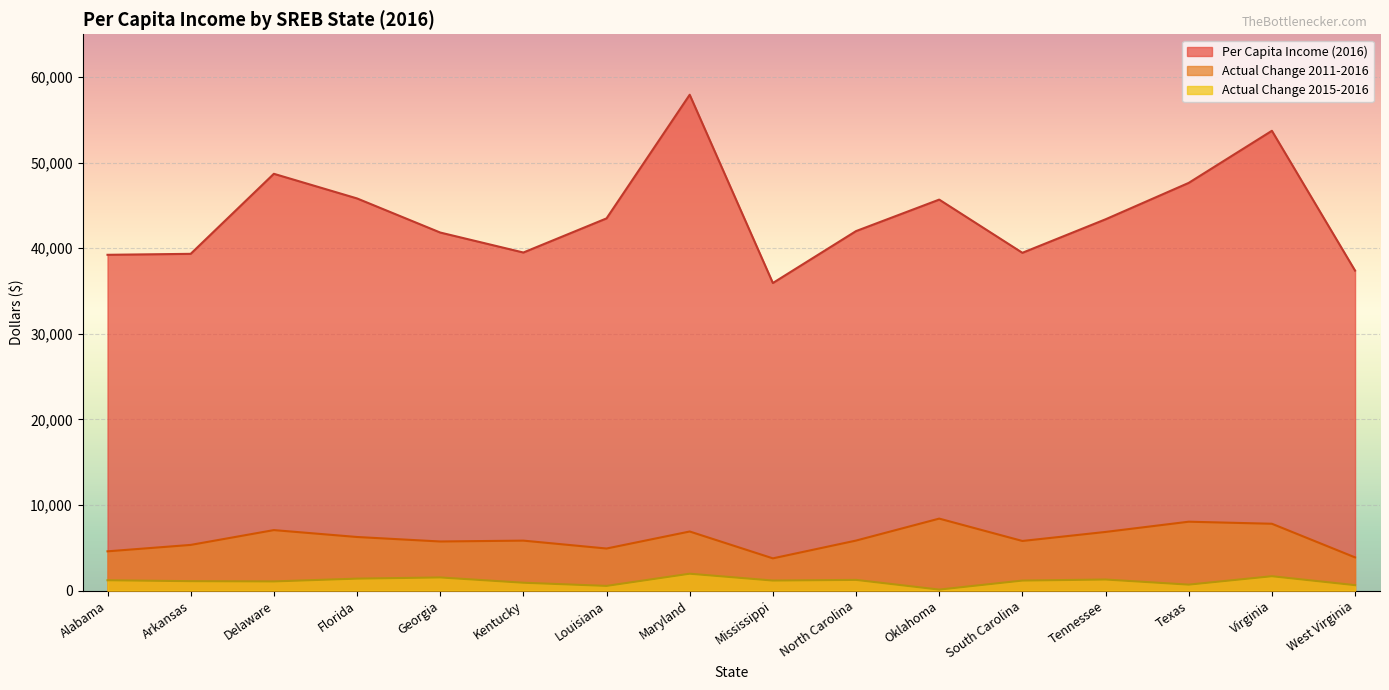

The Per Capita Income (2016) series shows 65880 at West Virginia. True or false?

False